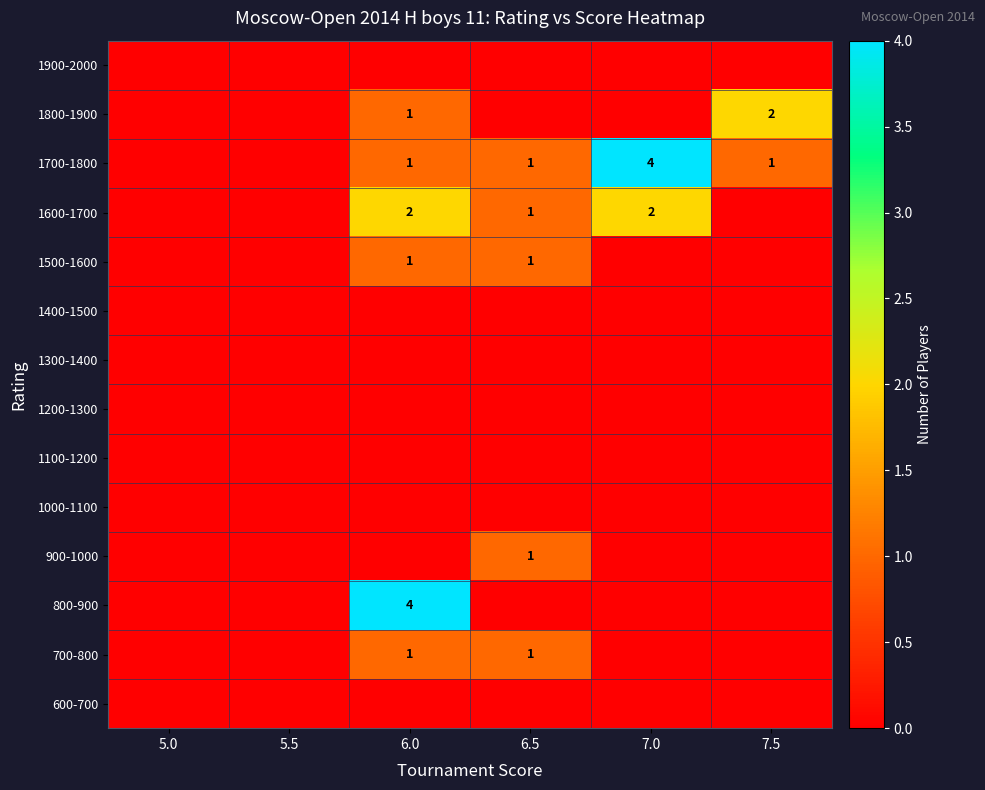

The 1600-1700 series shows 3 at 6.0. True or false?

False